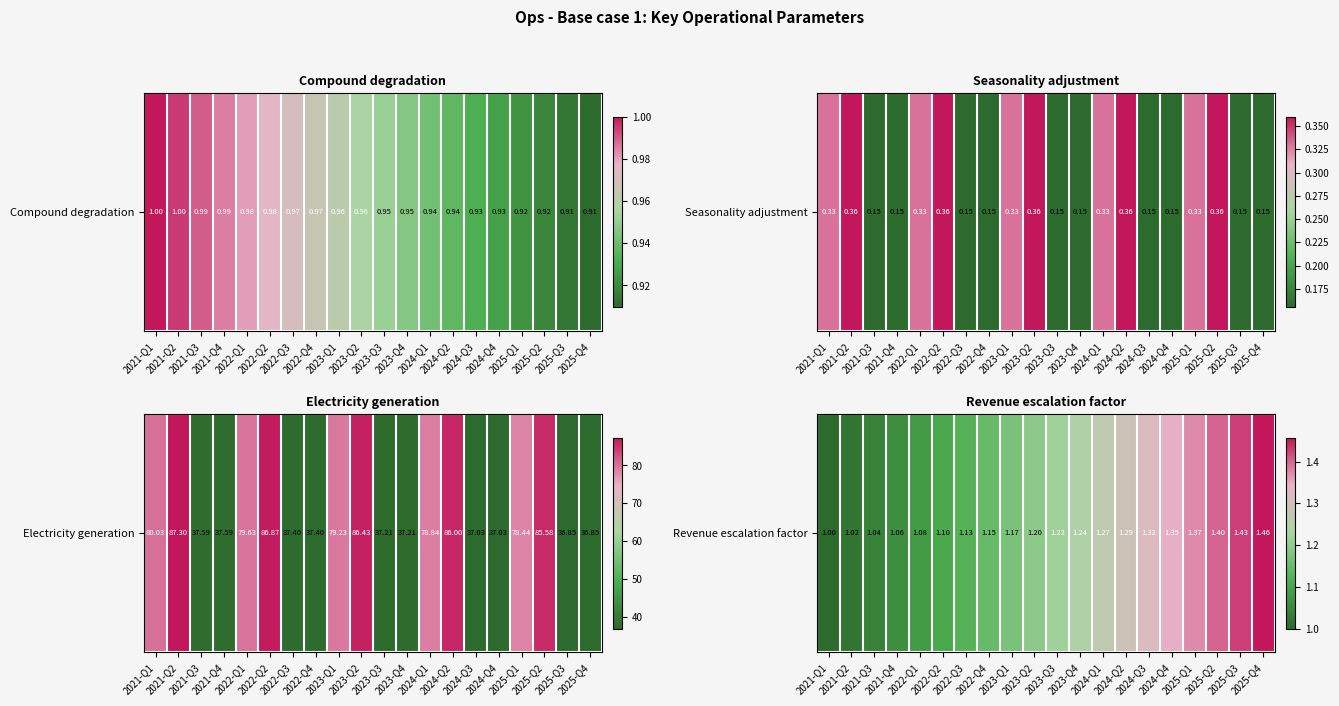

How many data points are above 1?

19